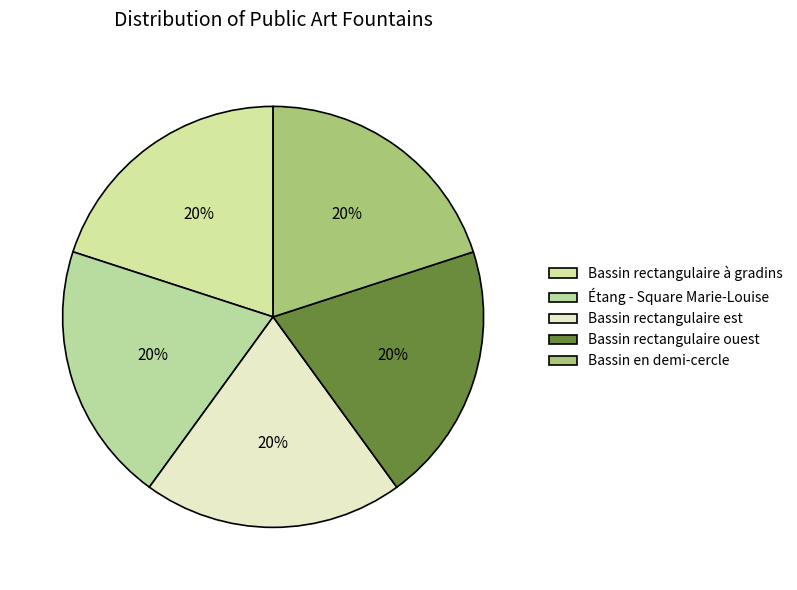

Does Bassin rectangulaire ouest account for over 50% of the chart?

No